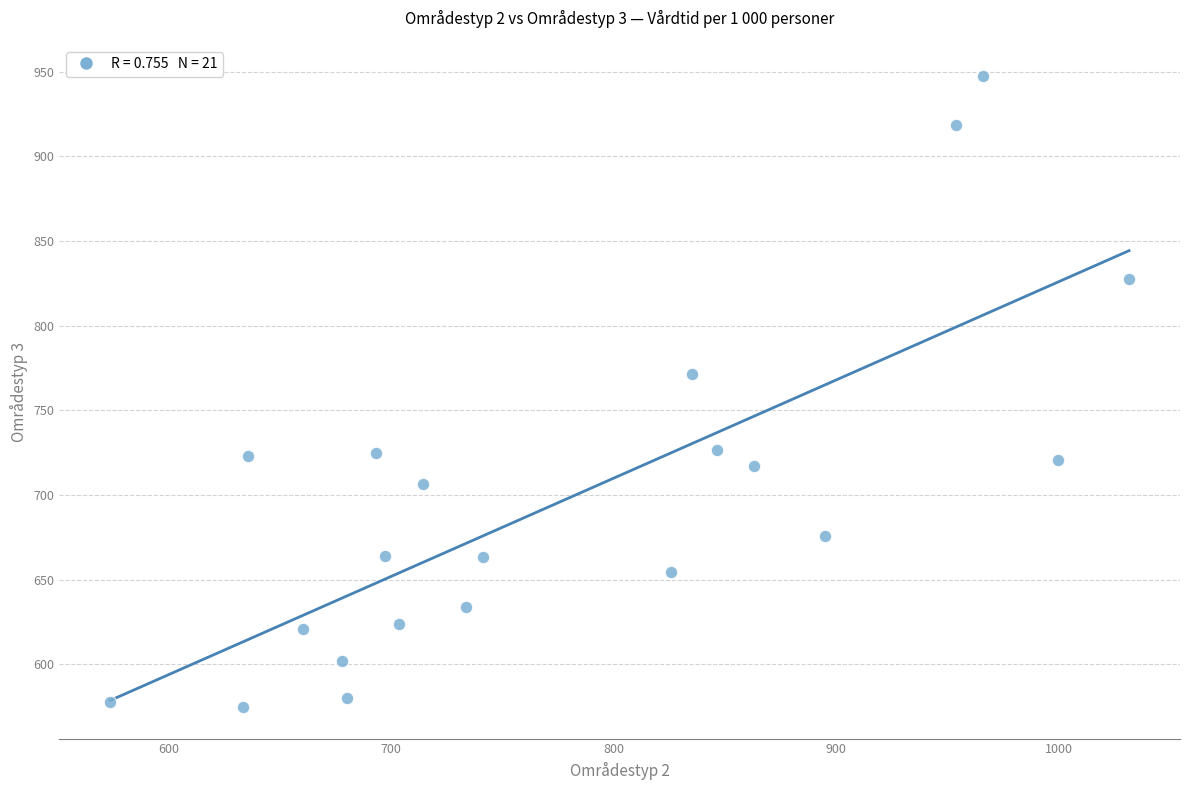

What is the range of X values (max minus min)?

457.5